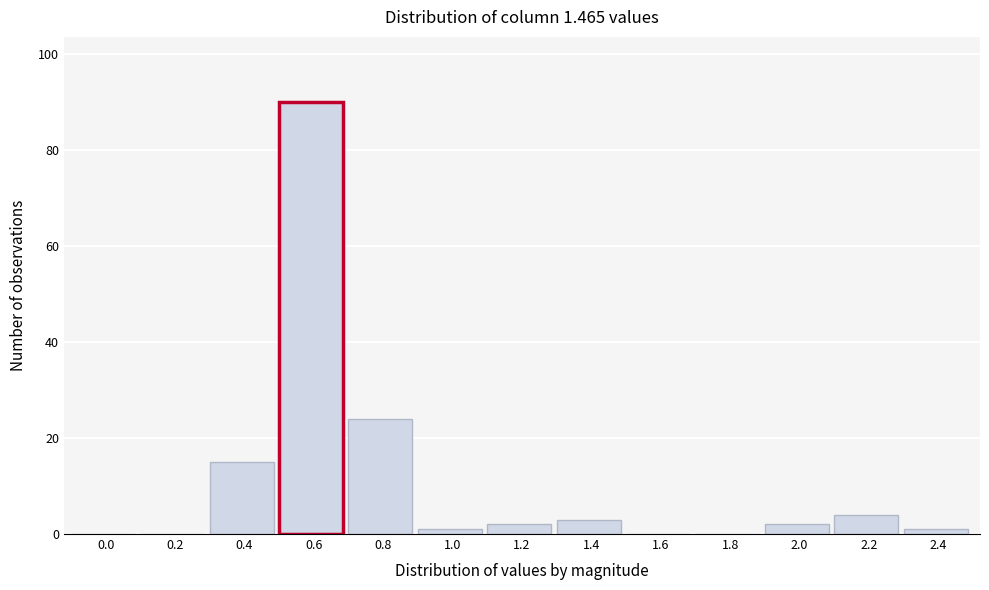

Reading left to right, transcribe all the data shown in this chart.

0.0=0	0.2=0	0.4=15	0.6=90	0.8=24	1.0=1	1.2=2	1.4=3	1.6=0	1.8=0	2.0=2	2.2=4	2.4=1